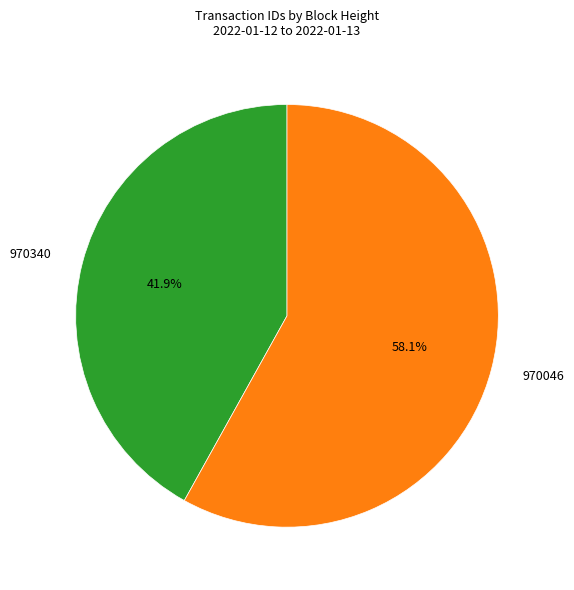

Which has a higher value, 970340 or 970046?

970046